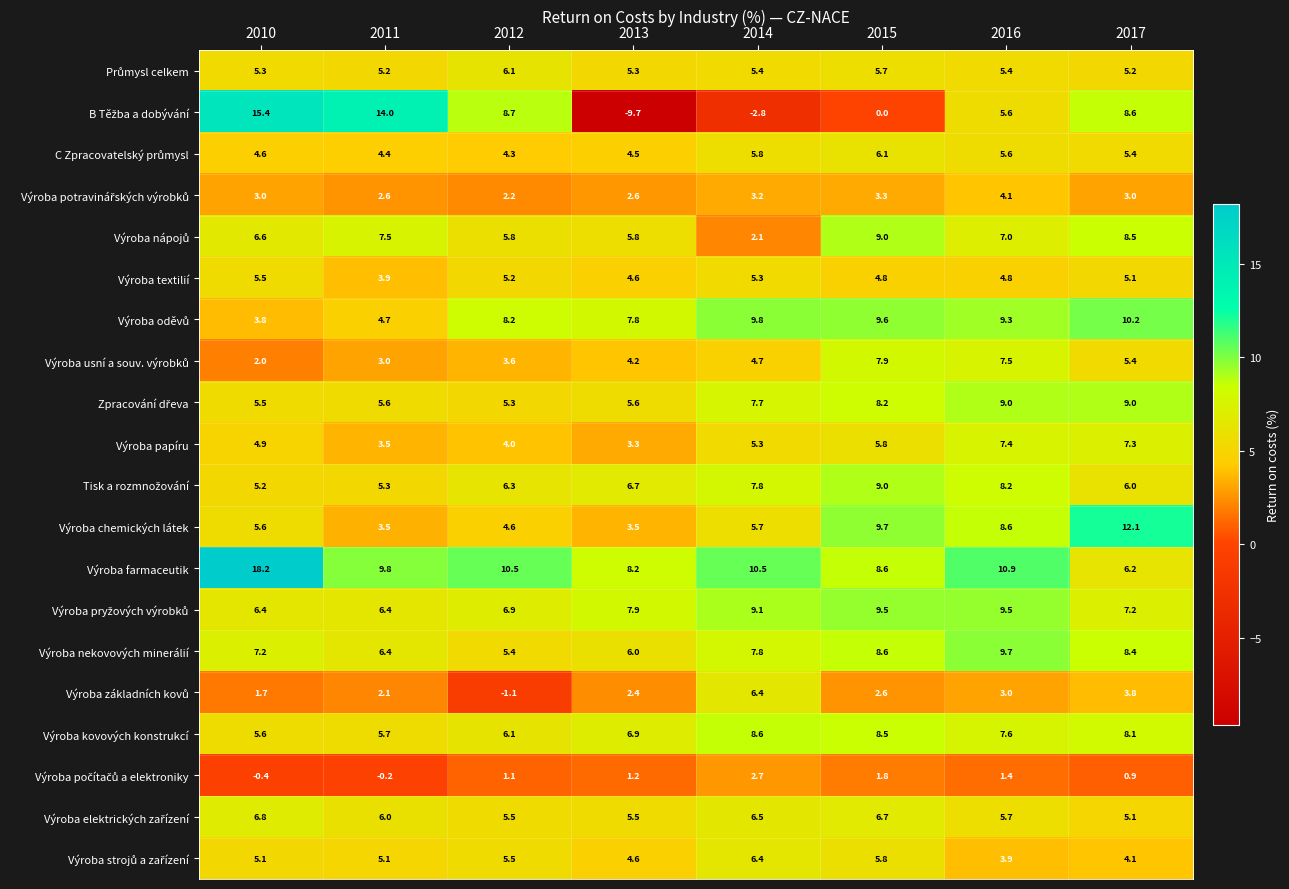

Where does the Výroba chemických látek series first go above 5?

2010